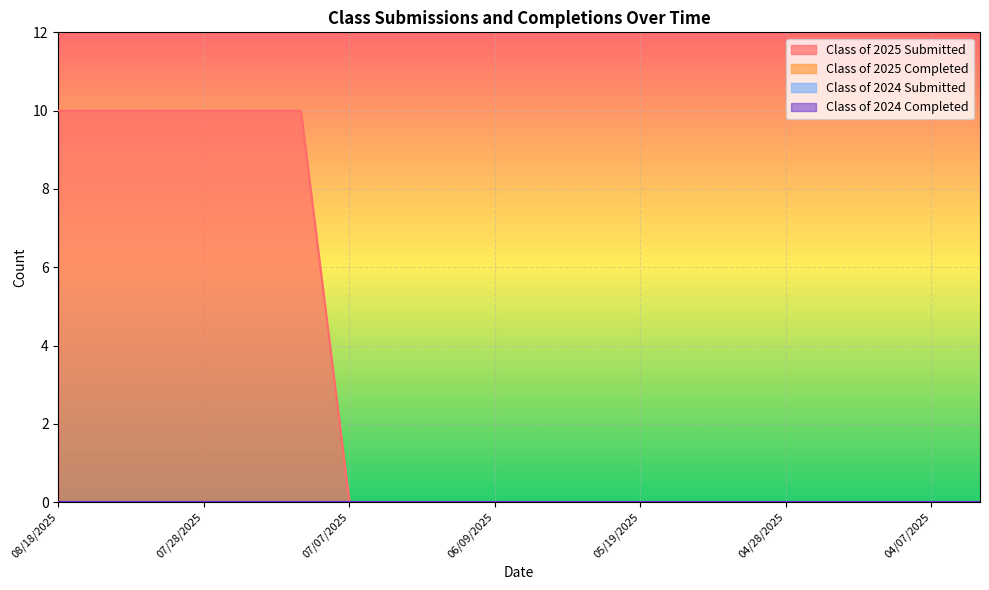

What is the label of the 9th point from the right?

05/26/2025